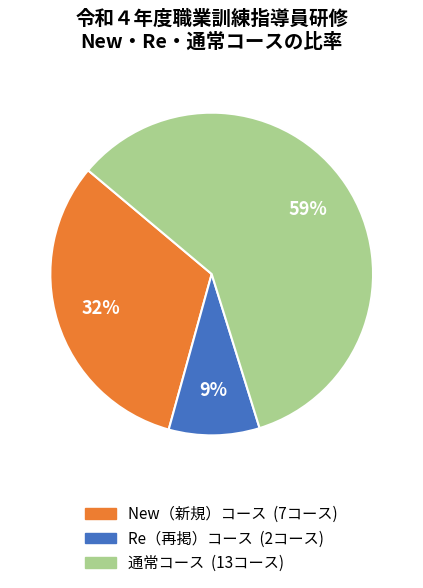

To the nearest percent, what is the difference between the largest and smallest slice percentages?

50%